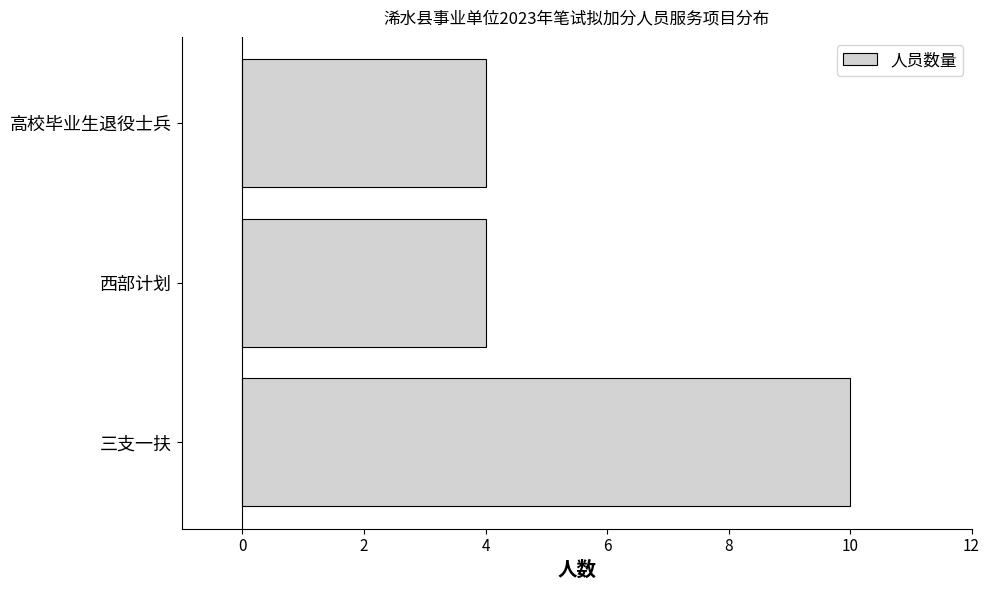

Is it true that the value at 三支一扶 is 15?

False